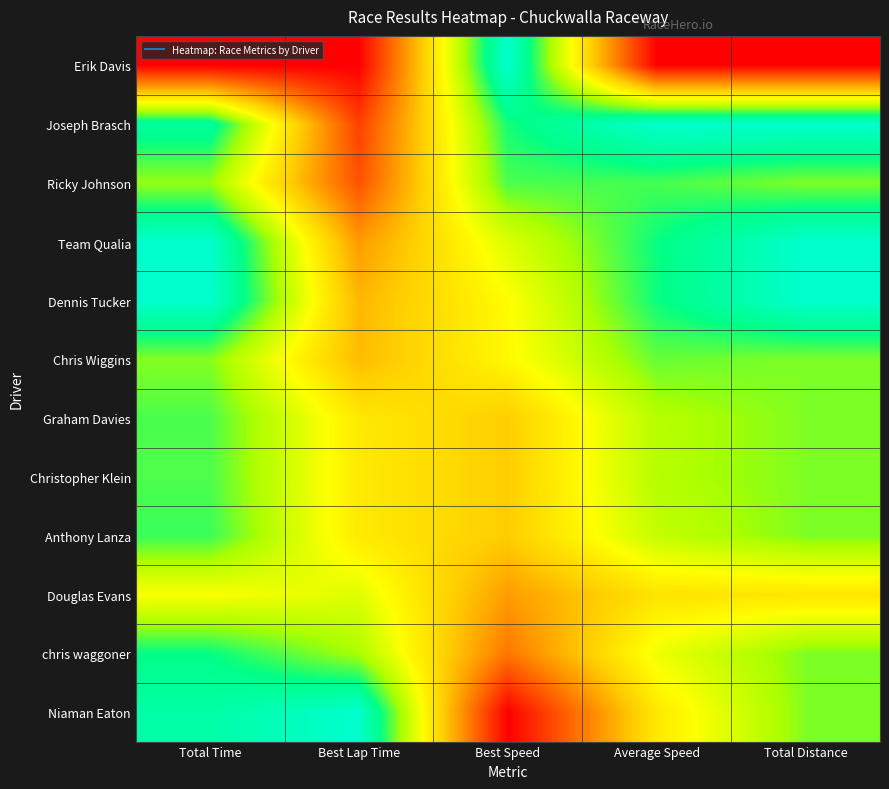

Which series has the widest spread of values?

Erik Davis